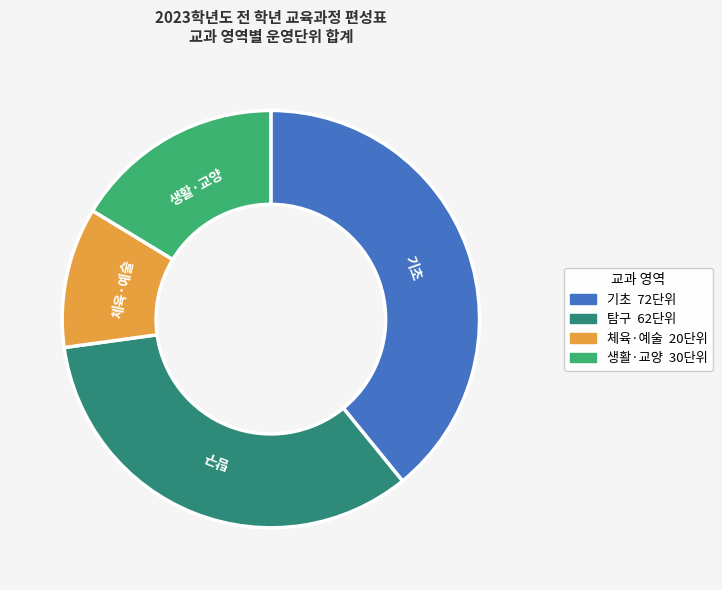

Which category has the smallest portion of the pie?

체육·예술